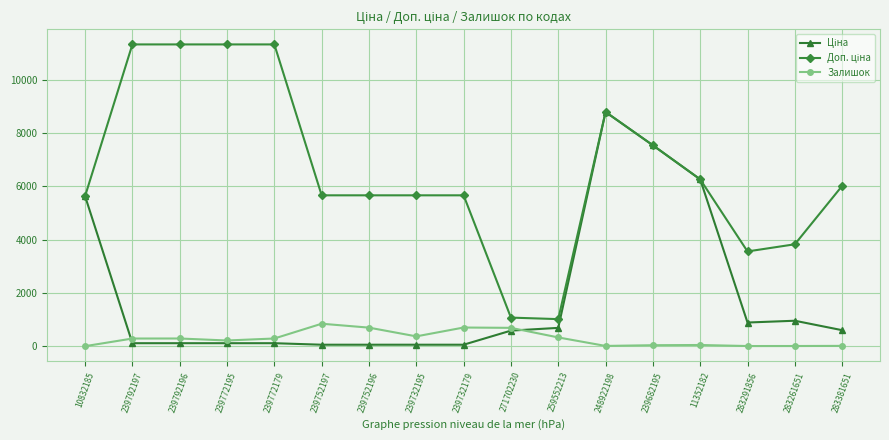

What is the highest value of the Залишок series?

845.0